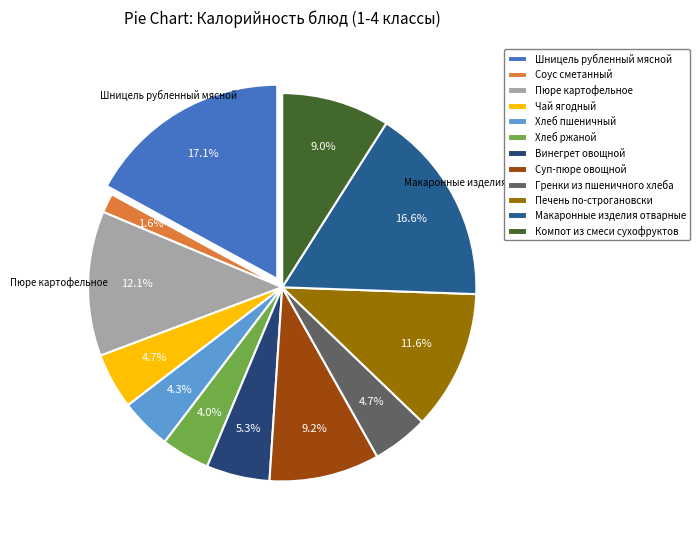

To the nearest percent, what is the average slice percentage?

8%